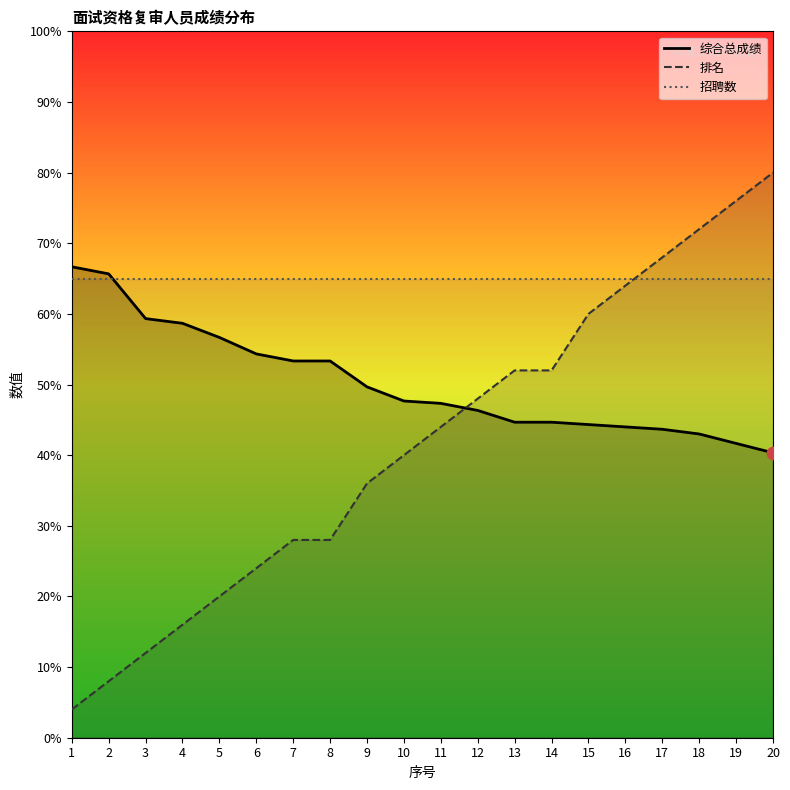

What are all the series names shown in the legend?

综合总成绩, 排名, 招聘数